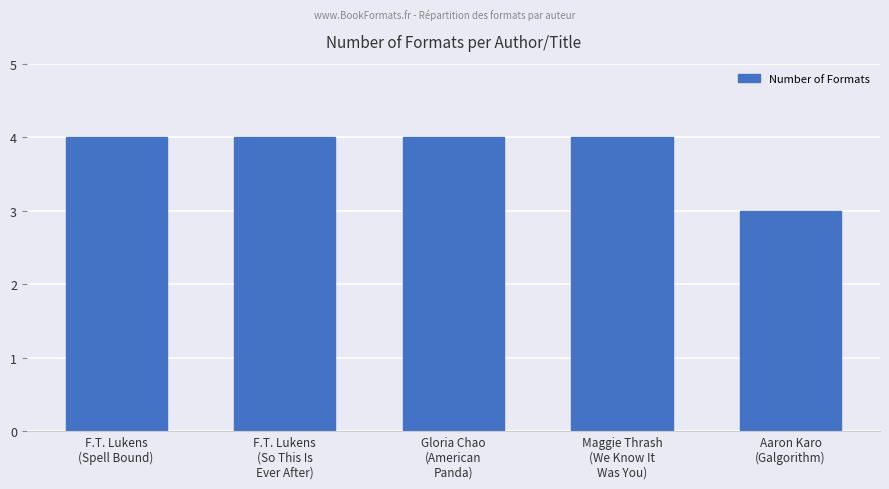

What is the minimum value shown in the chart?

3